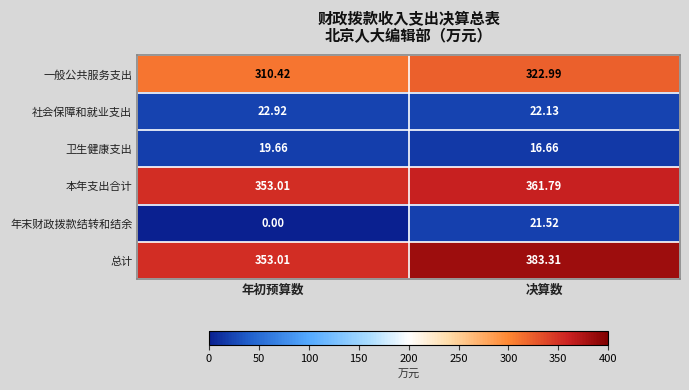

Rank the categories by 一般公共服务支出 value from lowest to highest.

年初预算数, 决算数